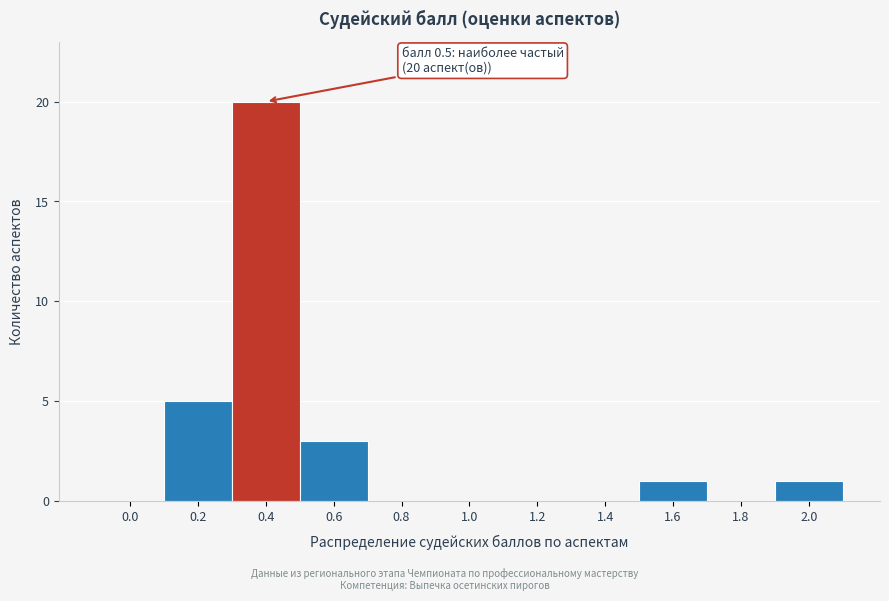

Reading left to right, what are all the values shown in this chart?

0.0=0	0.2=5	0.4=20	0.6=3	0.8=0	1.0=0	1.2=0	1.4=0	1.6=1	1.8=0	2.0=1